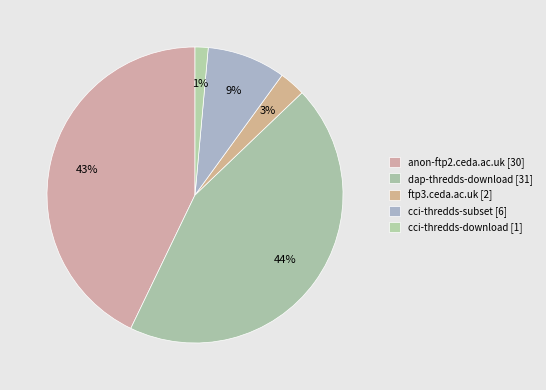

How many segments does this pie chart have?

5